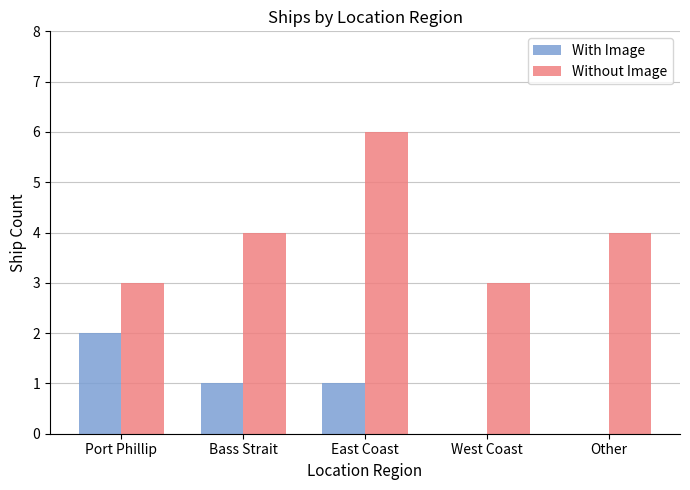

Between Port Phillip and East Coast, which series saw the biggest shift?

Without Image